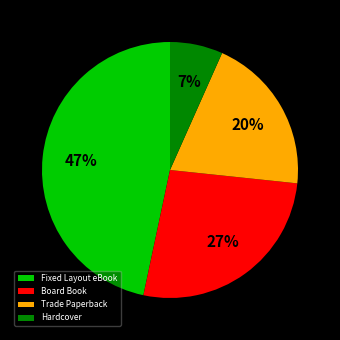

How many segments does this pie chart have?

4